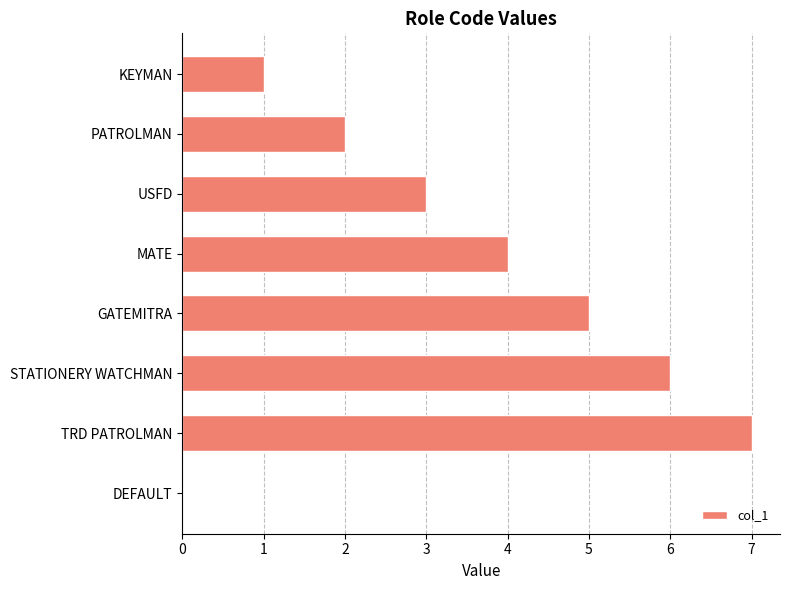

Is it true that the value at GATEMITRA is 1?

False